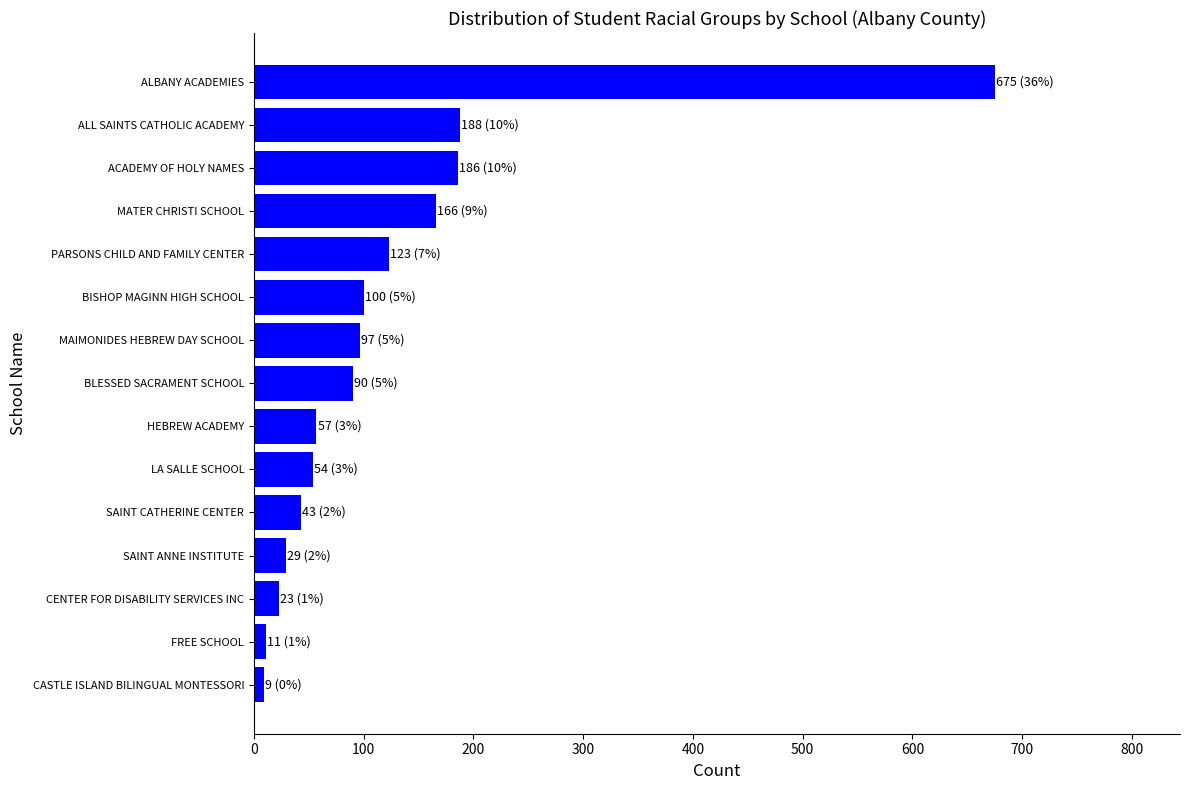

What is the smallest value displayed?

9